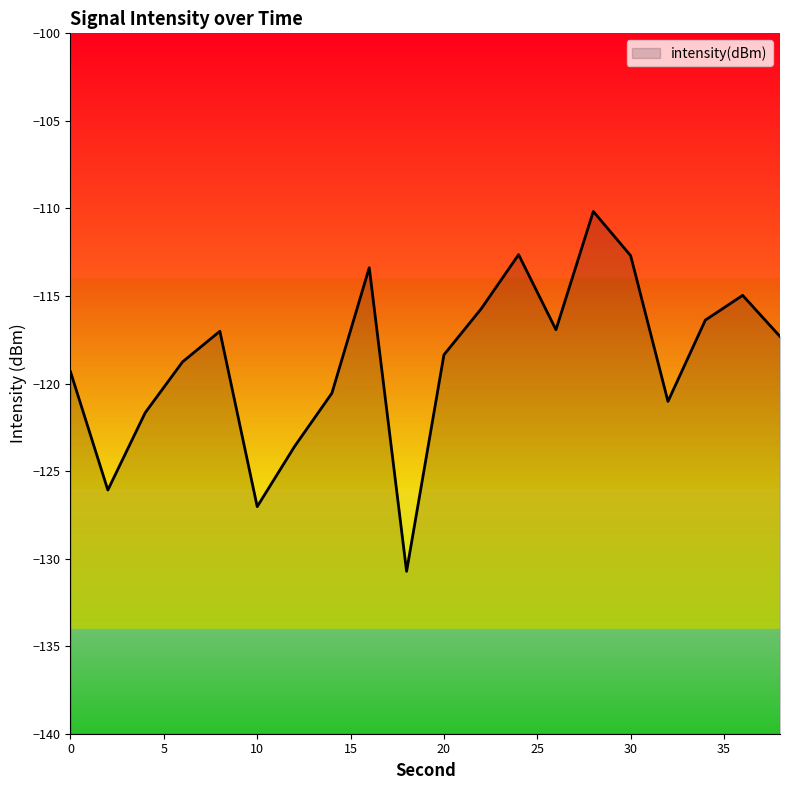

What is the average value?

-118.7